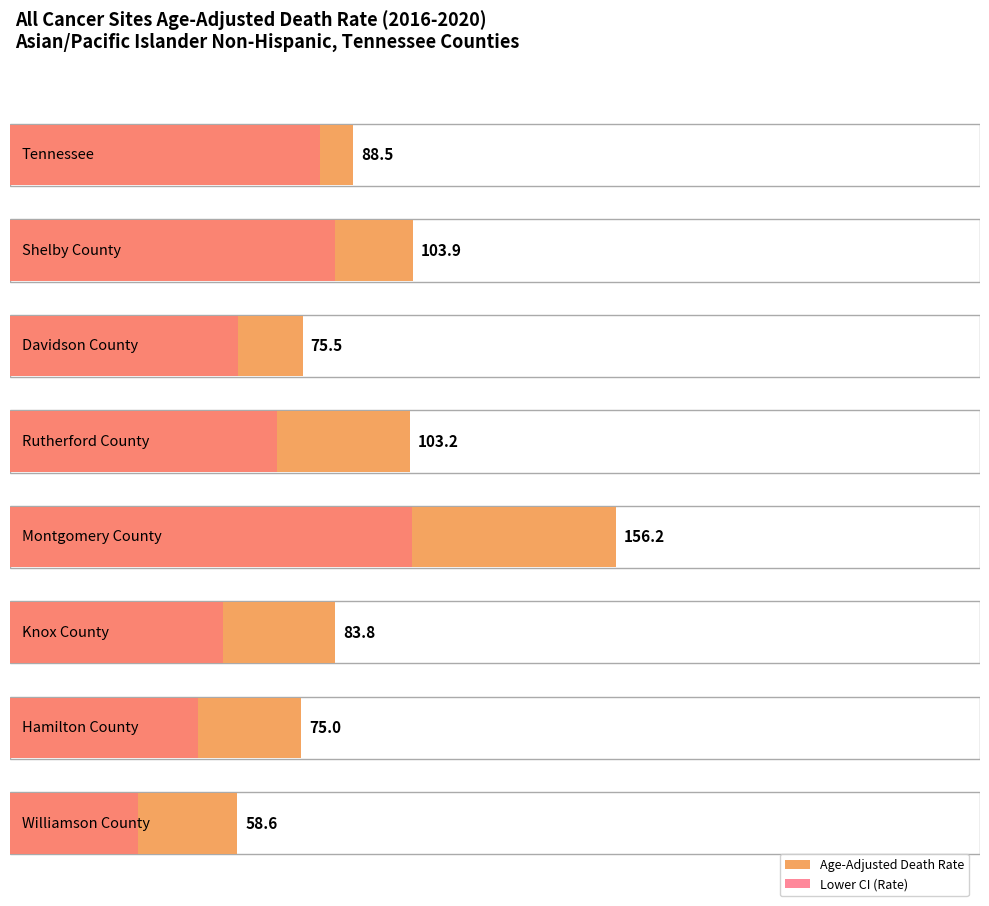

Which category has the lowest value in the Lower CI series?

Williamson County